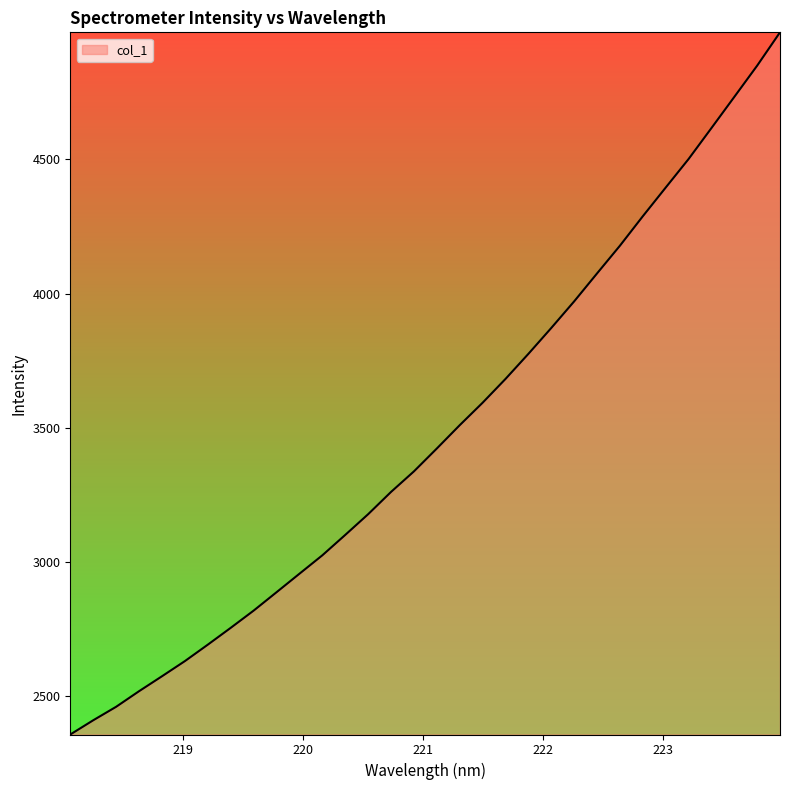

What is the smallest value displayed?

2358.2